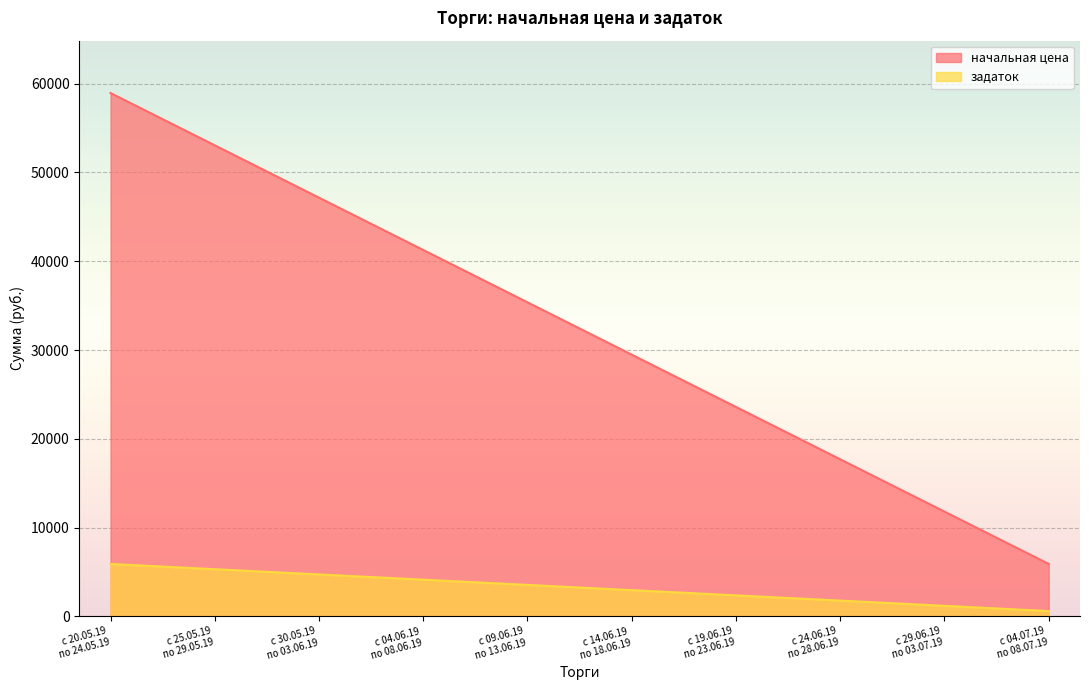

At how many categories does at least one series exceed 7138?

9